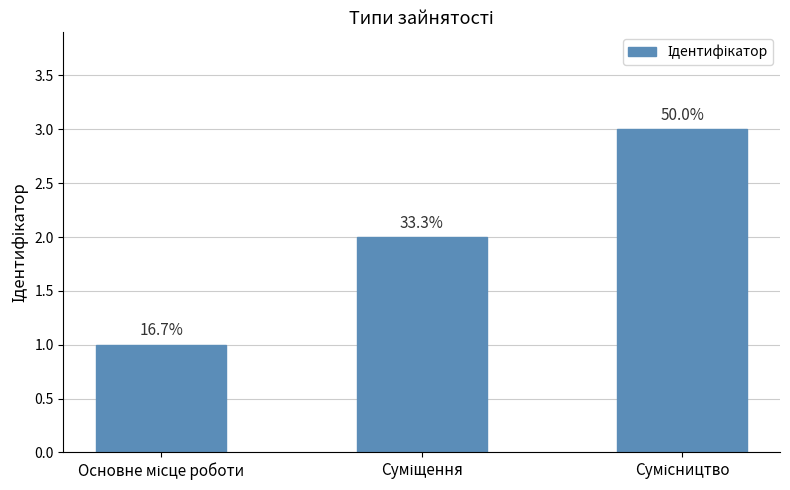

Which has a higher value, Основне місце роботи or Суміщення?

Суміщення